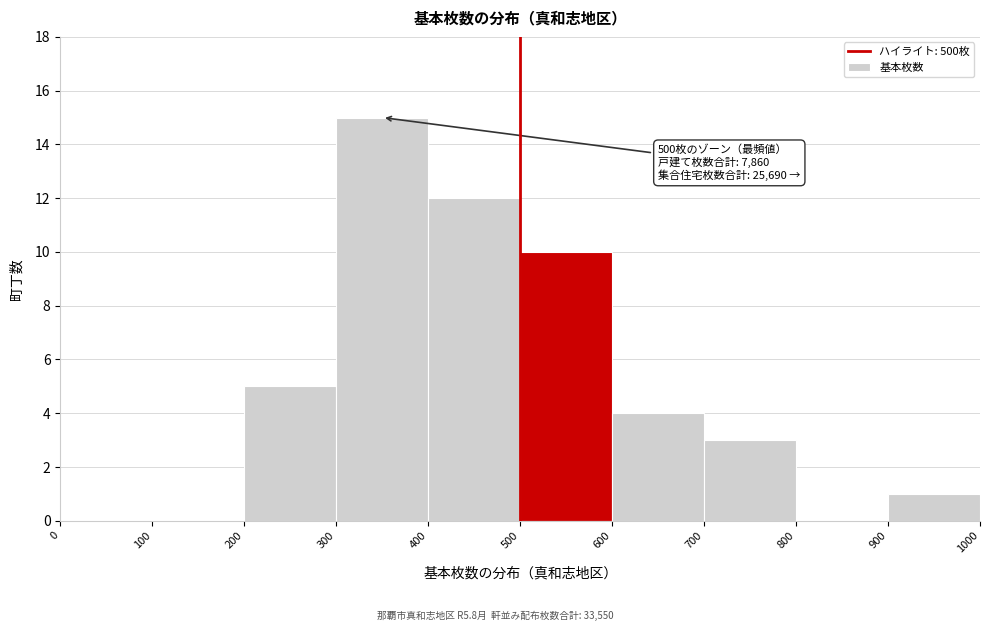

Which range on the x-axis has the tallest bar?

300 to 400